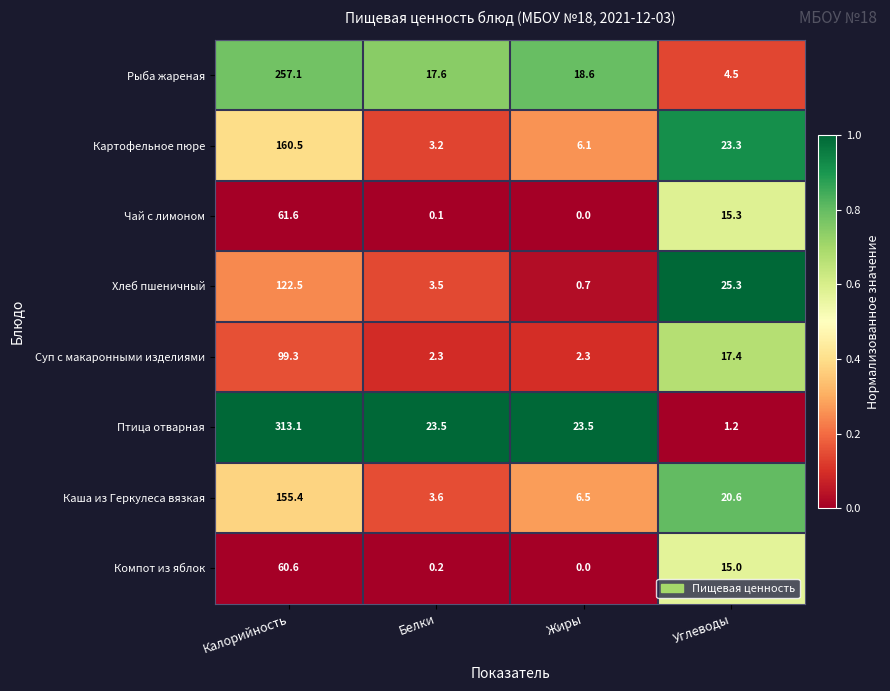

What is the sum of all Компот из яблок values?

75.8